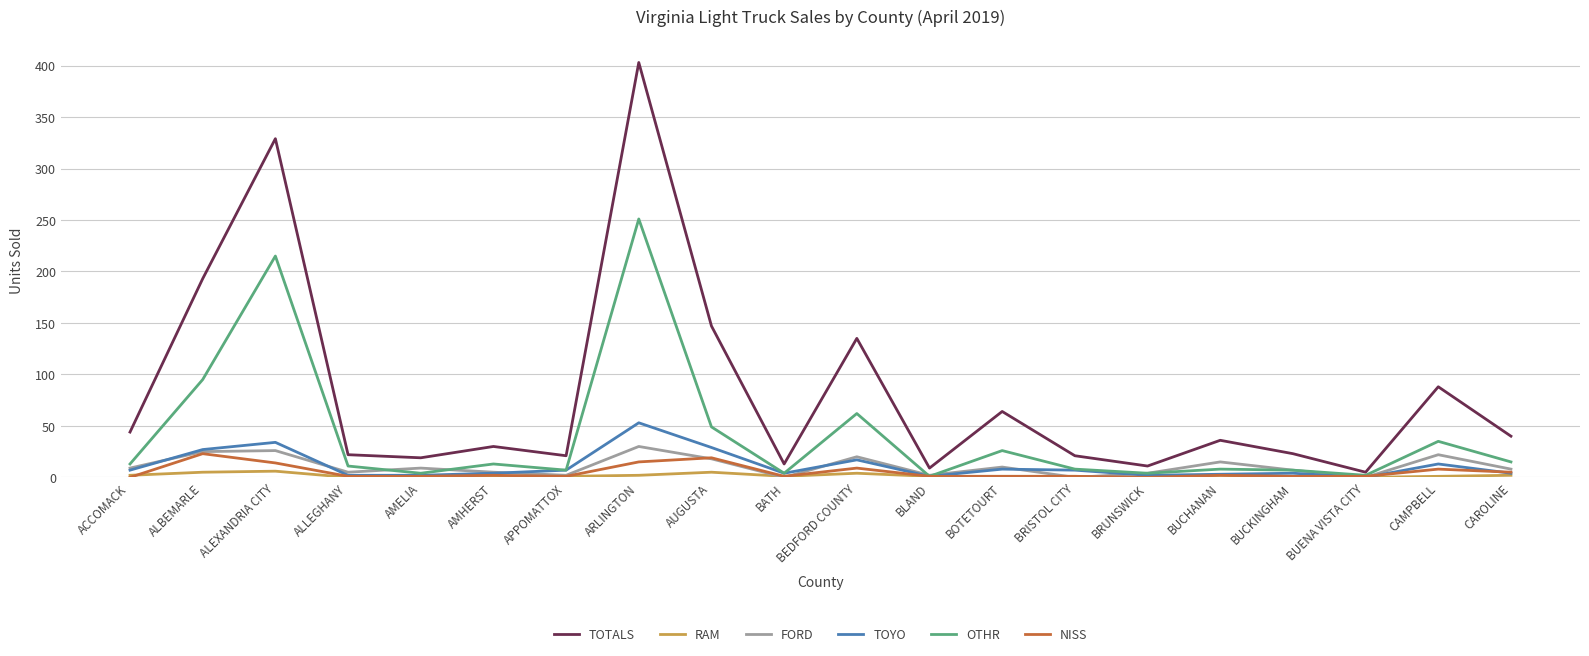

How many lines are shown in the chart?

6